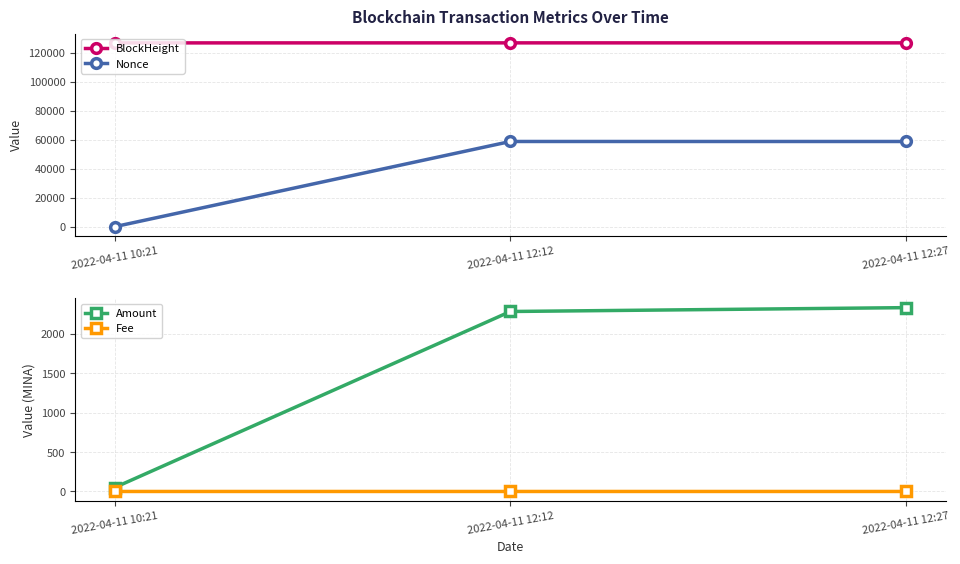

Count the number of data series in this chart.

4